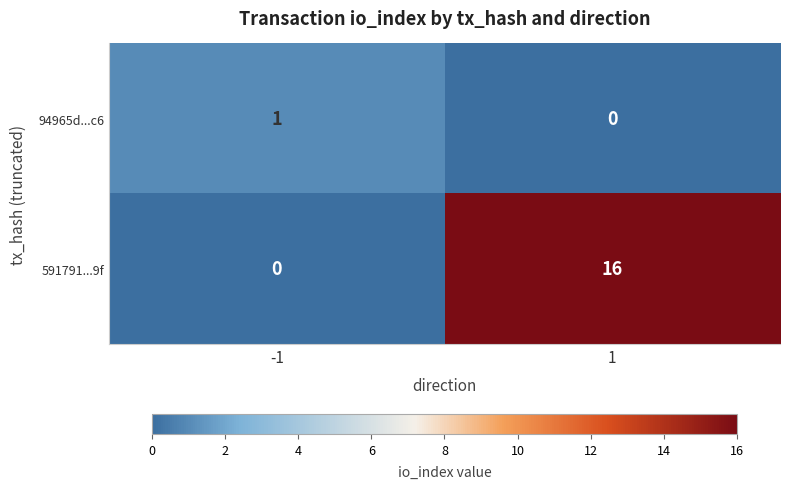

Reading left to right, transcribe all the data shown in this chart.

94965d...c6: 1	0
591791...9f: 0	16